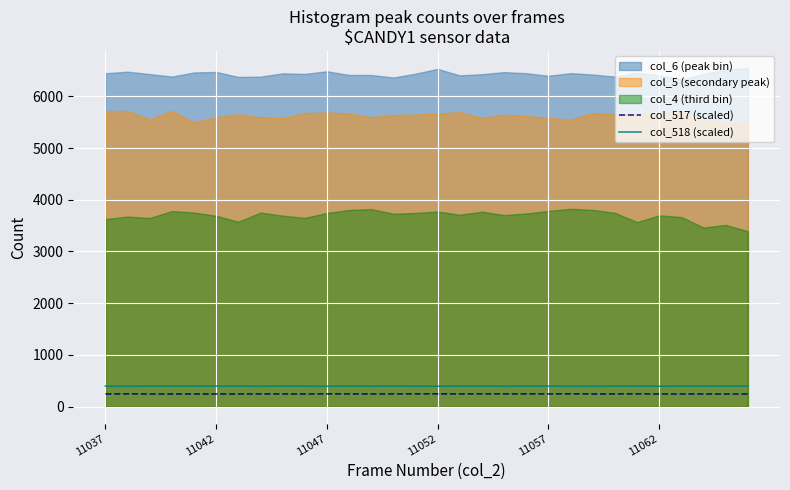

At which label does col_517 (scaled) reach its minimum?

28